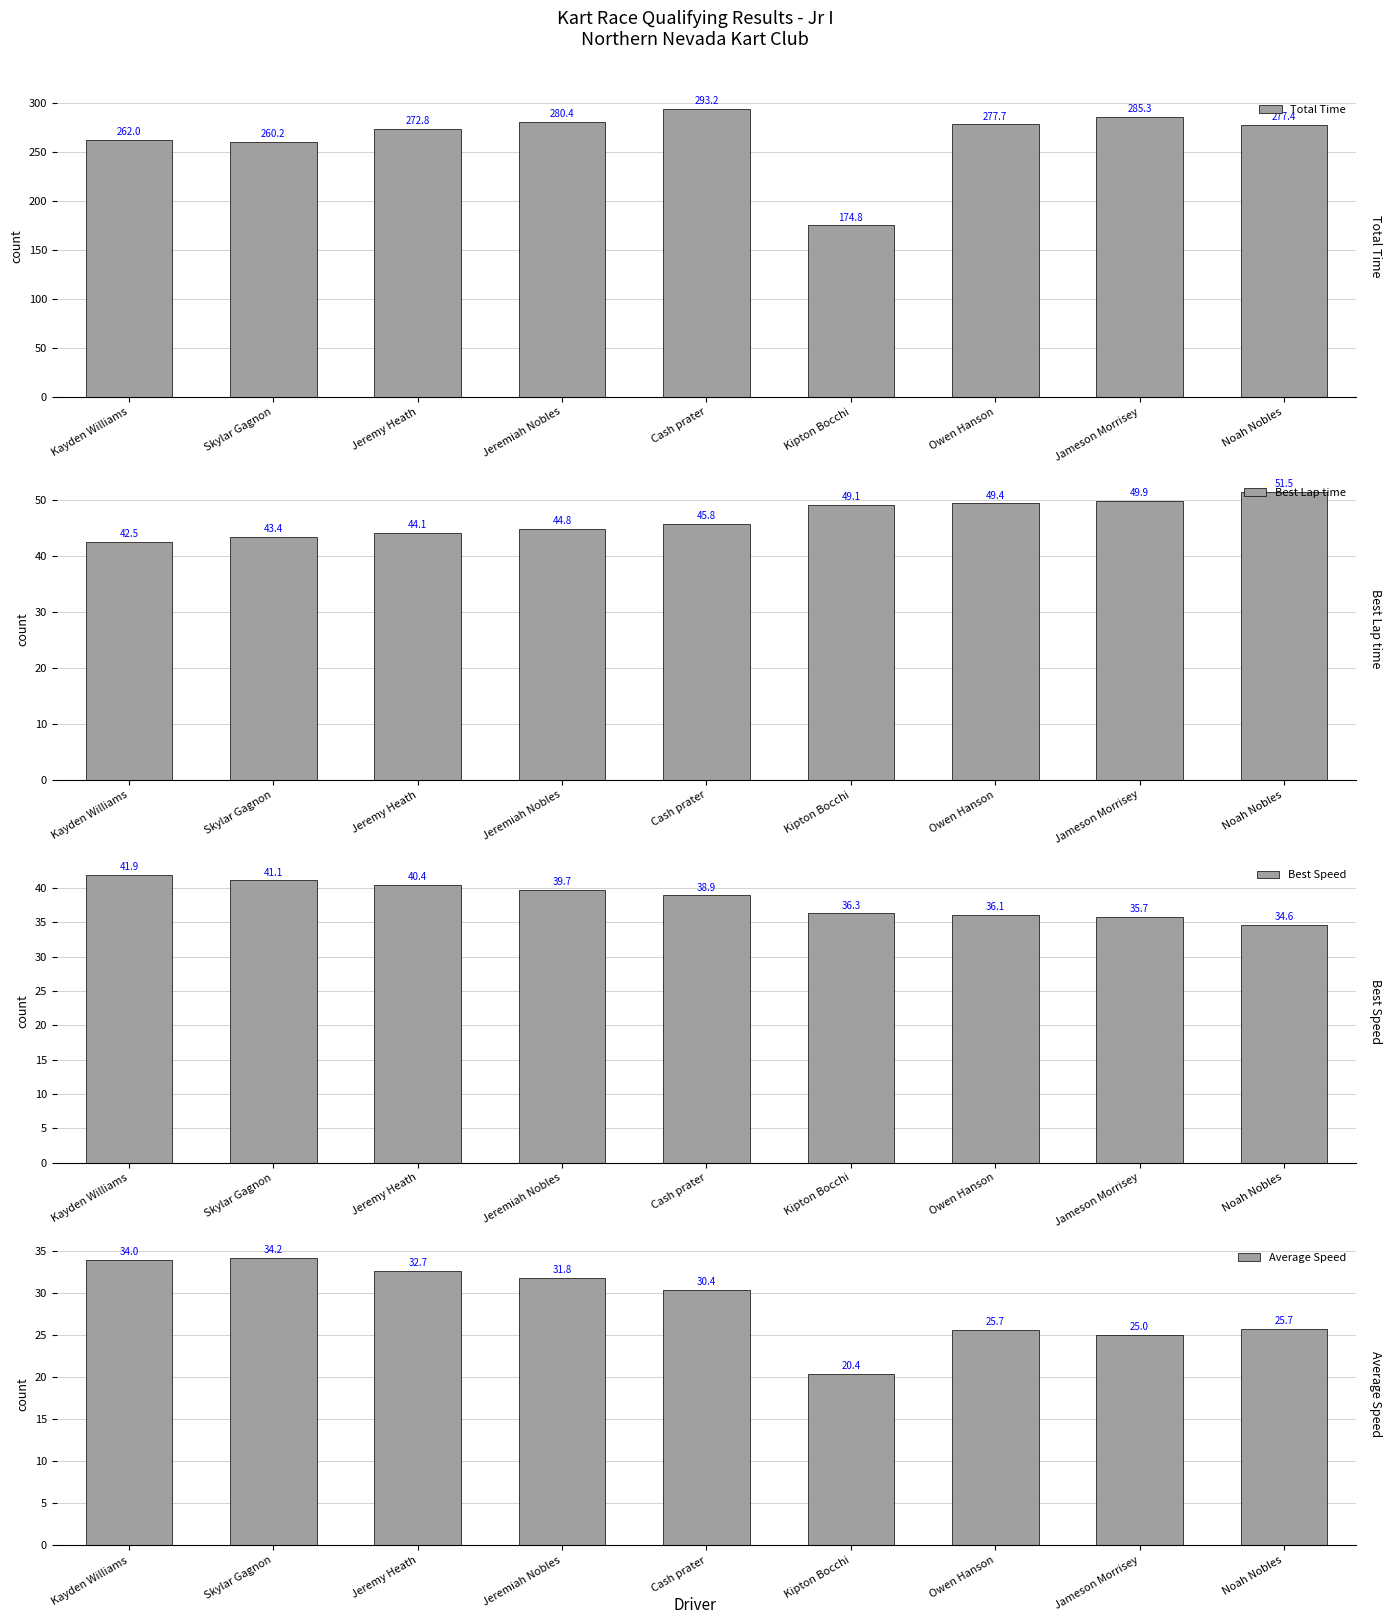

Rank the categories by Best Lap time value from lowest to highest.

Kayden Williams, Skylar Gagnon, Jeremy Heath, Jeremiah Nobles, Cash prater, Kipton Bocchi, Owen Hanson, Jameson Morrisey, Noah Nobles